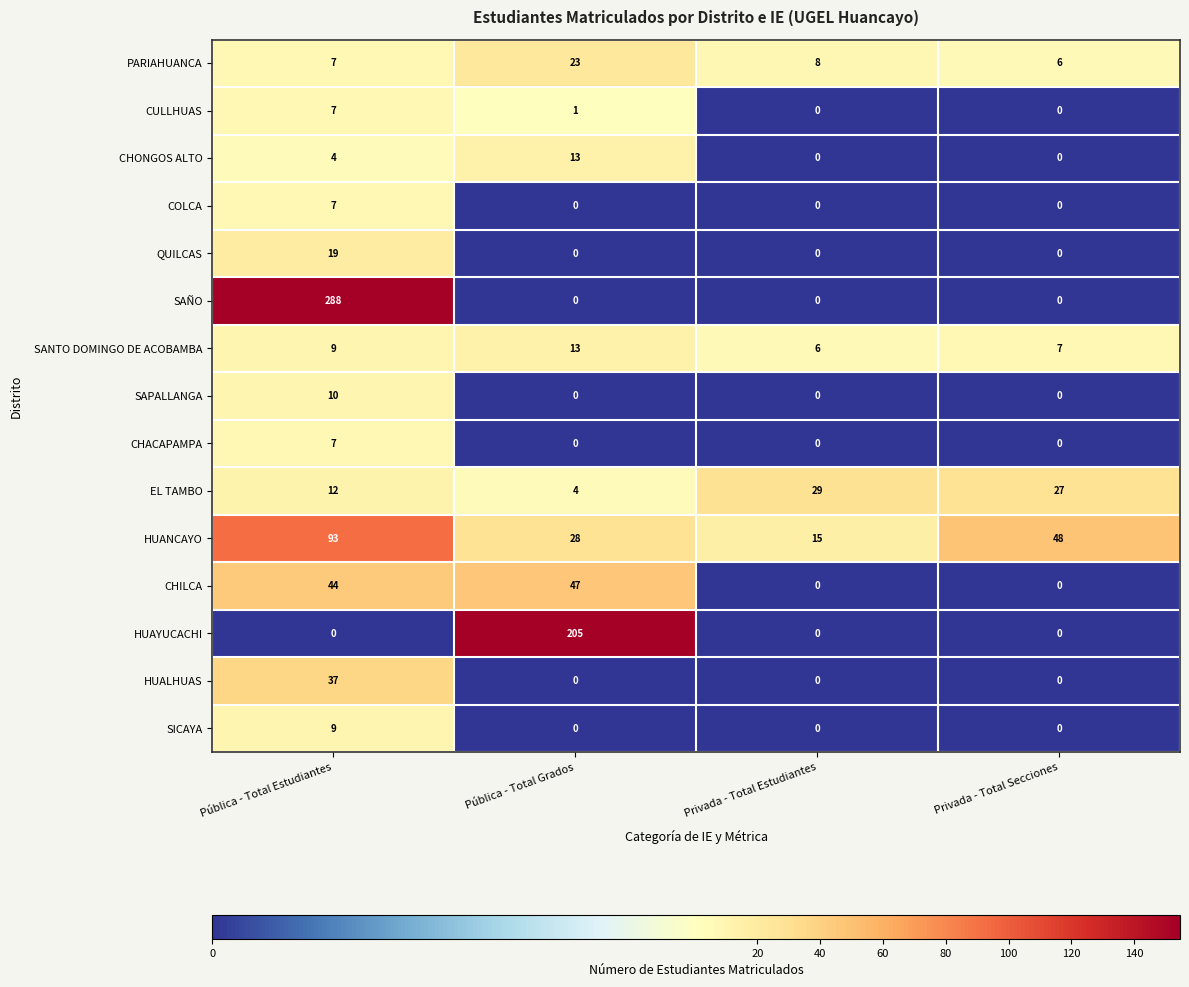

True or false: HUAYUCACHI has a value of 205 at Pública - Total Grados.

True